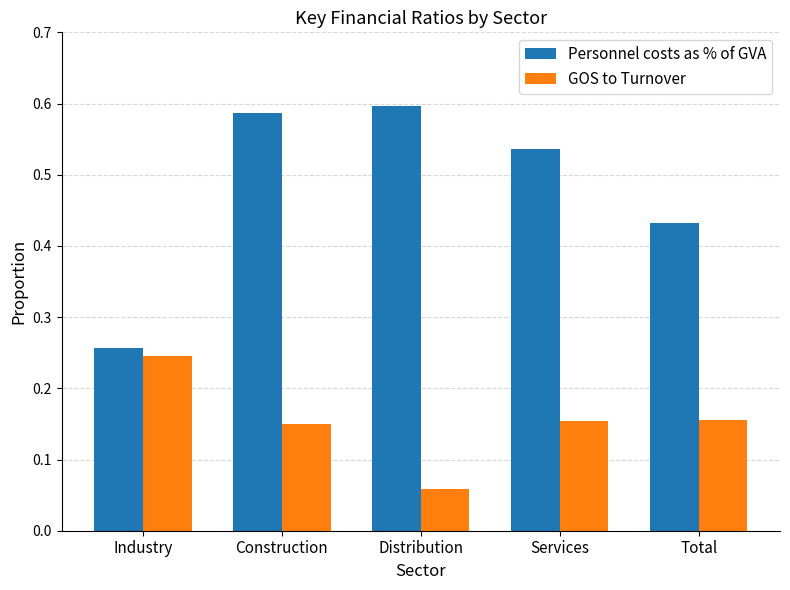

List the series in order of their peak value, lowest first.

GOS to Turnover, Personnel costs as % of GVA